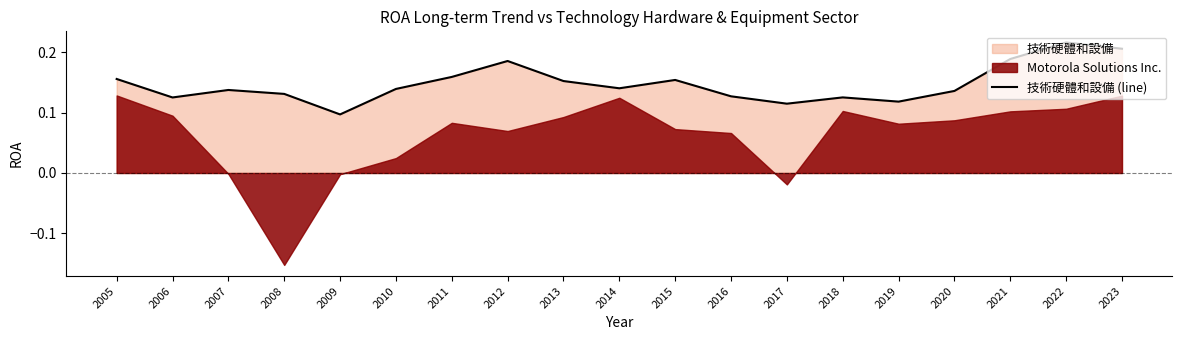

Reading left to right, what are all the values shown in this chart?

0.2	0.1	0.1	0.1	0.1	0.1	0.2	0.2	0.2	0.1	0.2	0.1	0.1	0.1	0.1	0.1	0.2	0.2	0.2